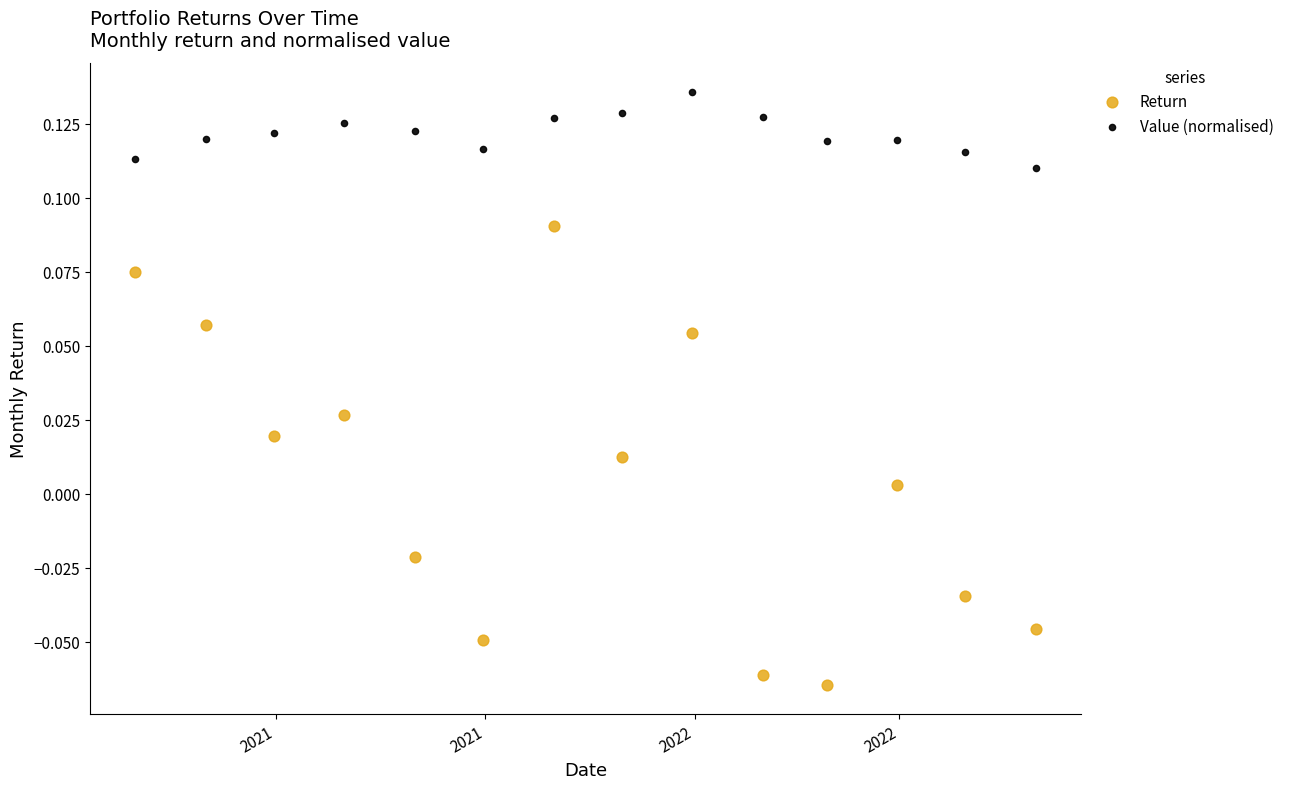

Across all data points, what is the range of X values (max minus min)?

396.0